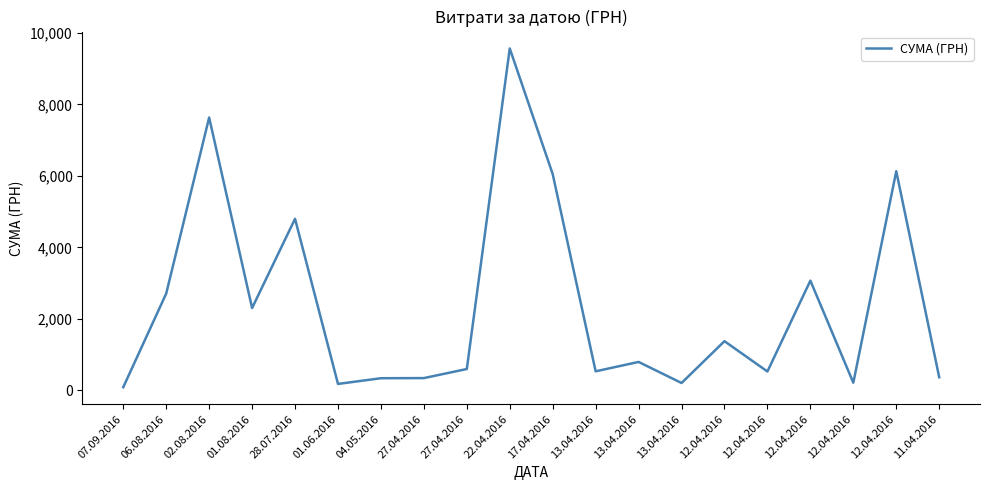

Does the chart display data point markers on the line(s)?

No